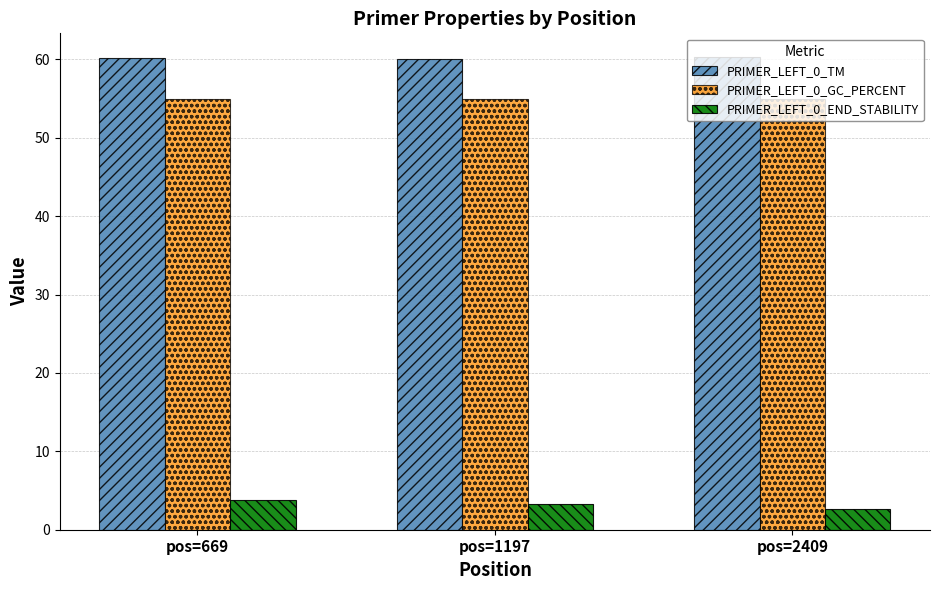

What is the minimum value for PRIMER_LEFT_0_TM?

60.0